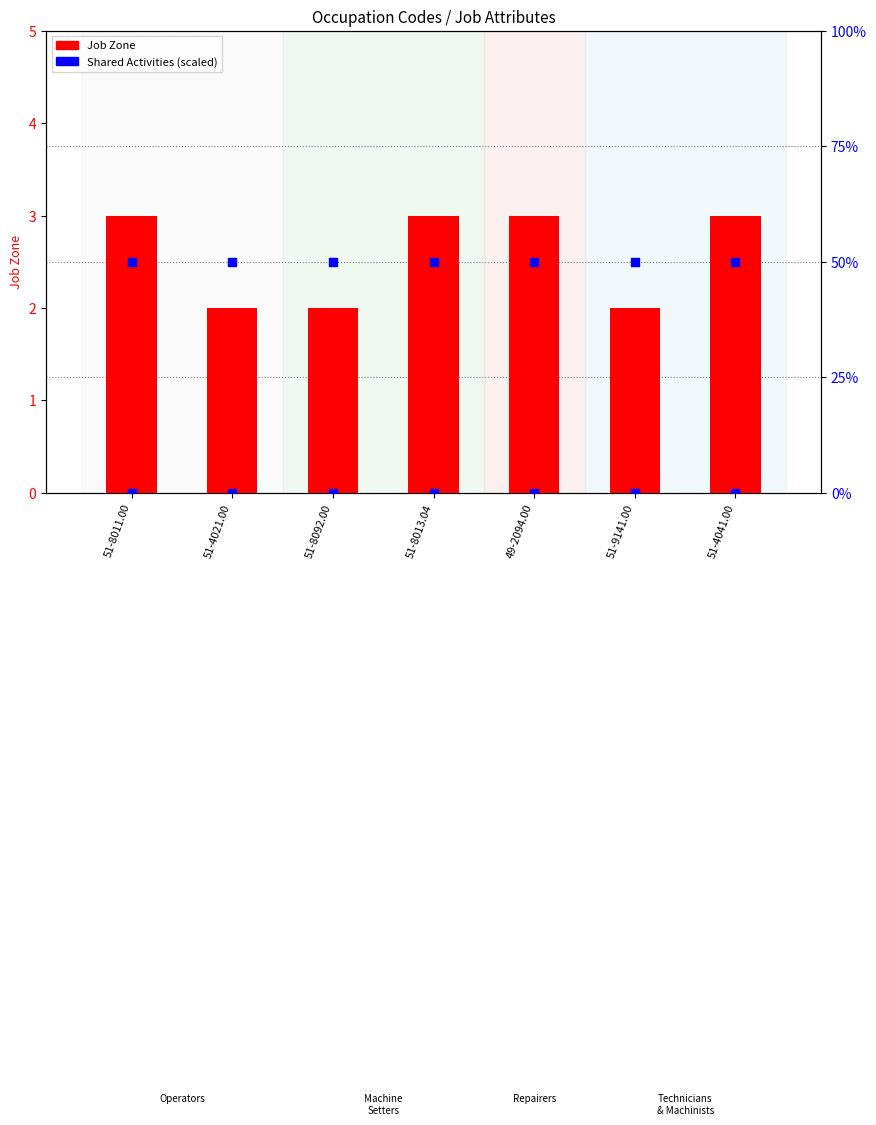

What is the total value across all series at 51-9141.00?

52